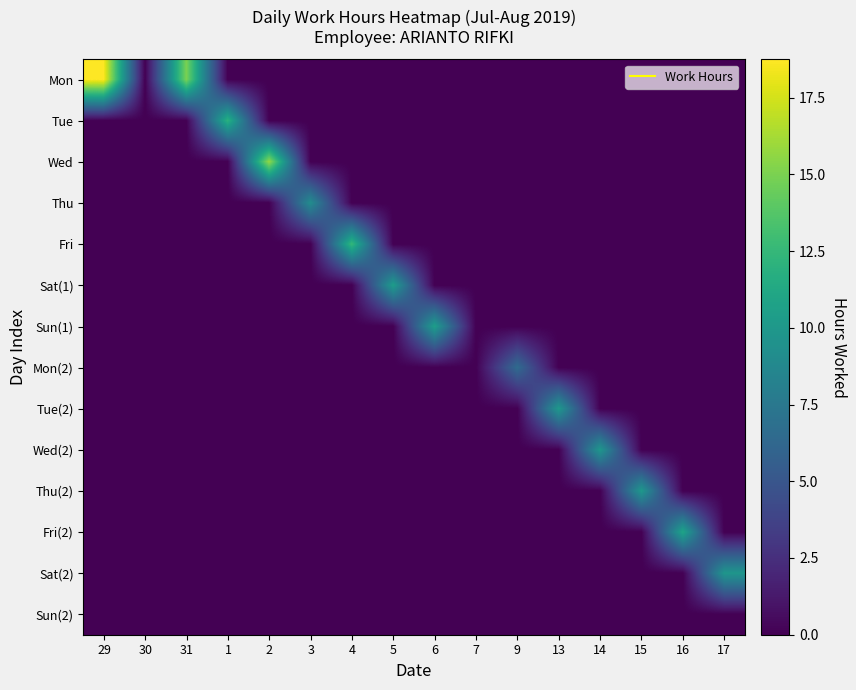

Which has a higher value, 5 or 30?

5